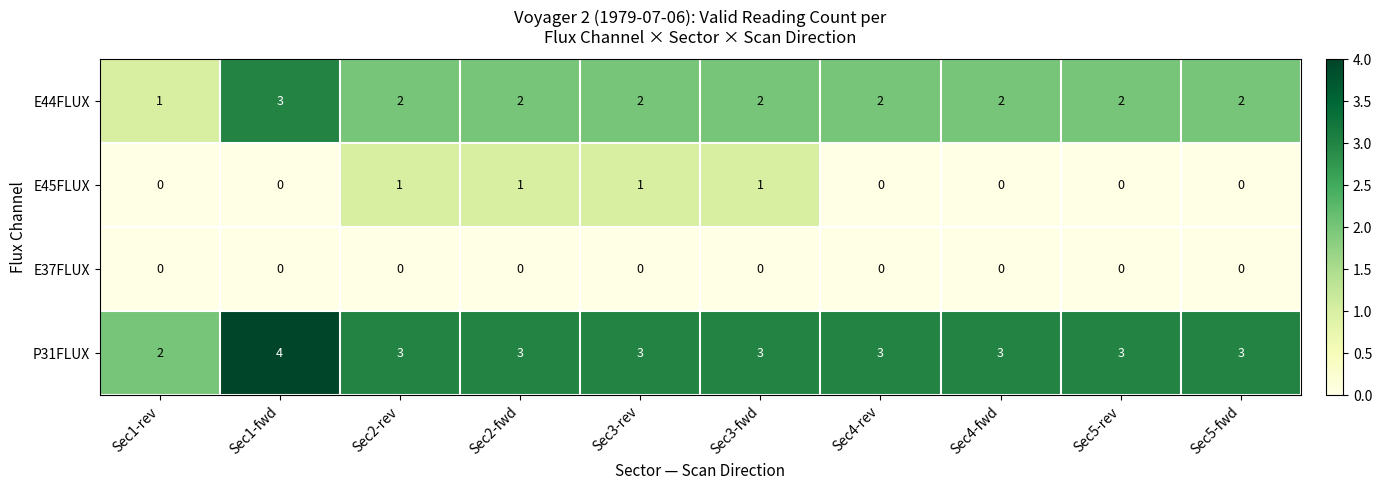

Between Sec2-fwd and Sec4-rev, which series saw the biggest shift?

E45FLUX